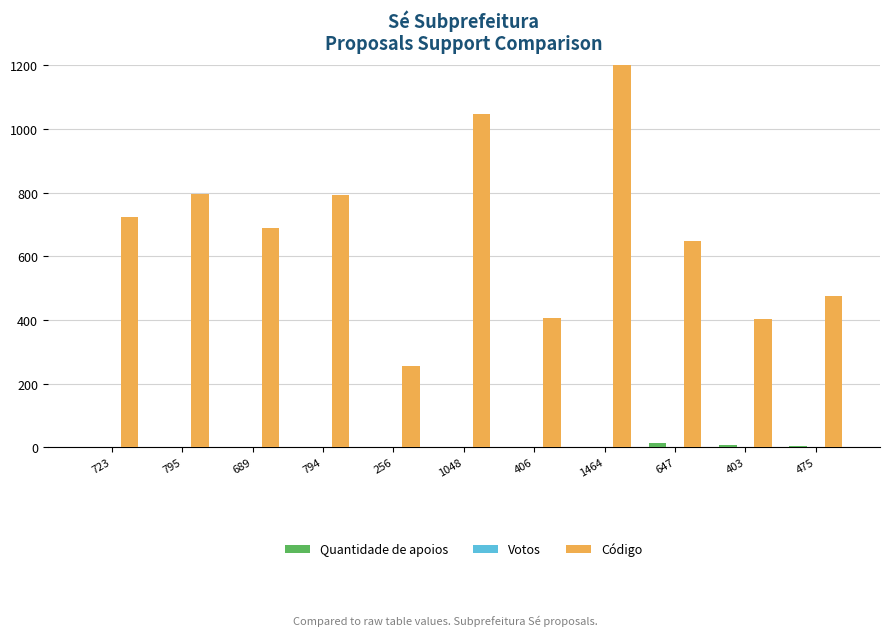

Reading left to right, extract all data points from this chart.

Quantidade de apoios: 723=0	795=0	689=0	794=2	256=0	1048=1	406=2	1464=0	647=12	403=7	475=3
Votos: 723=0	795=0	689=0	794=0	256=0	1048=0	406=0	1464=0	647=0	403=0	475=0
Código: 723=723	795=795	689=689	794=794	256=256	1048=1048	406=406	1464=1464	647=647	403=403	475=475